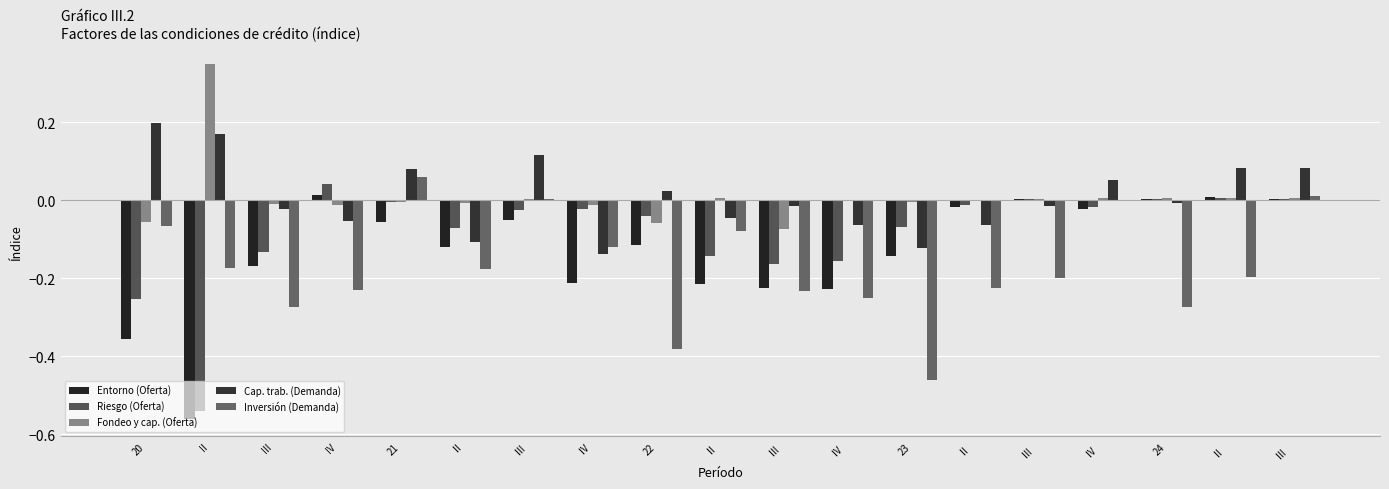

What is the total value across all series at IV?

-0.2